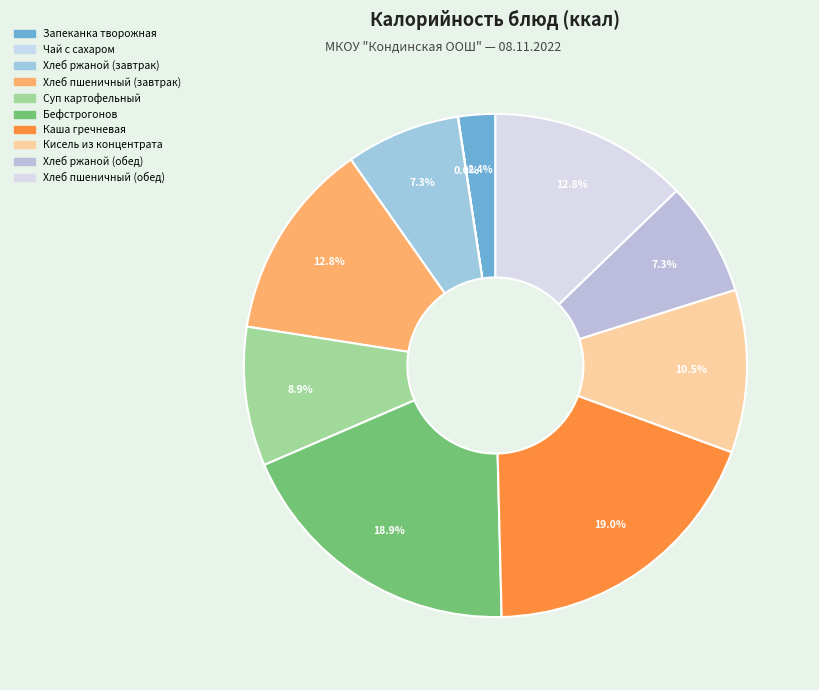

The Суп картофельный slice represents 1% of the pie. True or false?

False